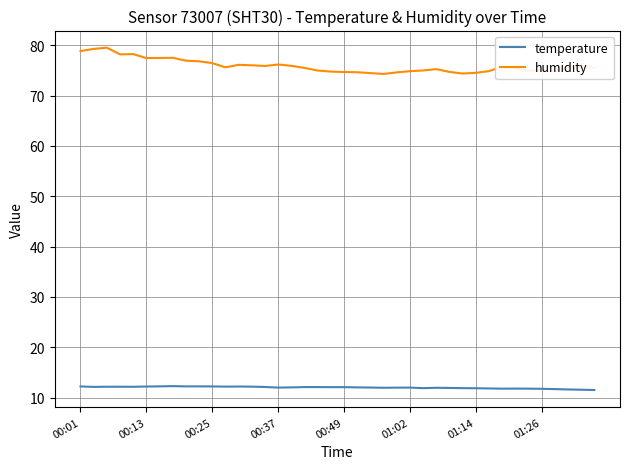

Rank the series by their maximum value, from lowest to highest.

temperature, humidity